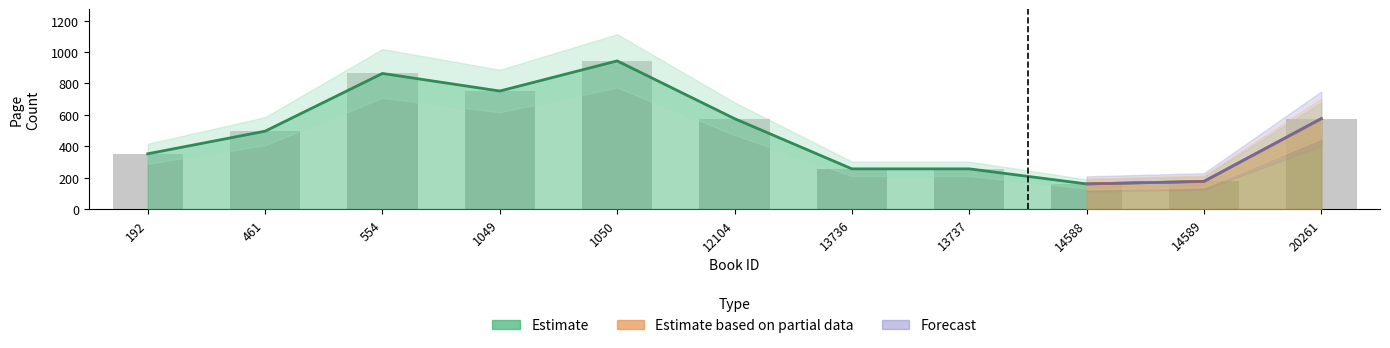

What is the value of the 6th bar from the left?

576